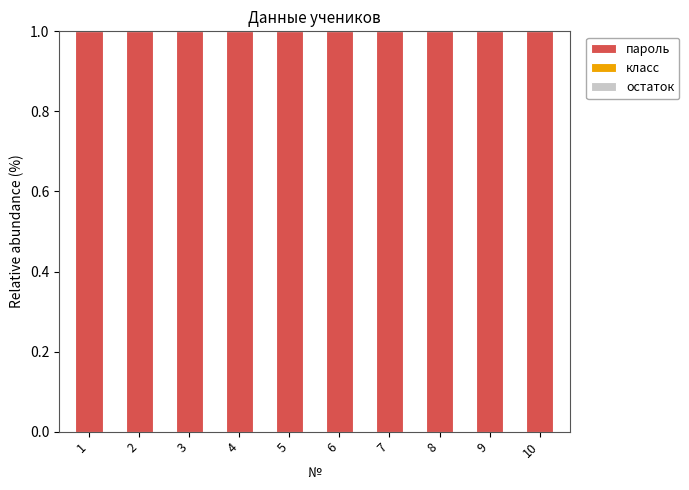

What is the highest value of the пароль series?

1.0